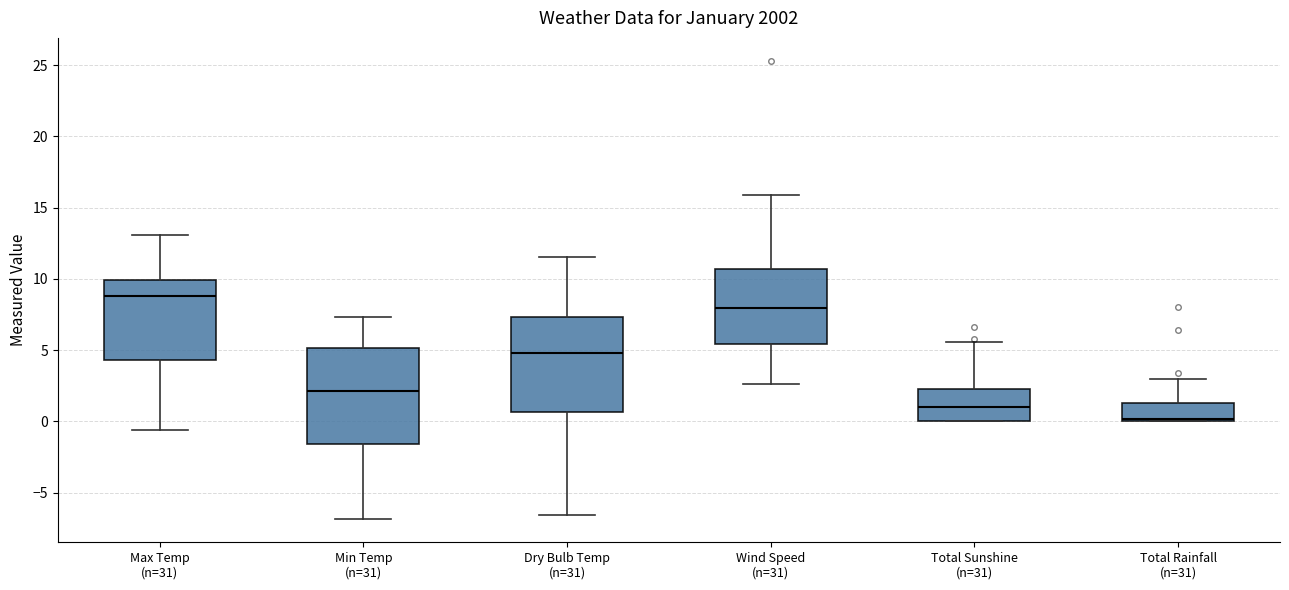

Reading left to right, transcribe this box plot: for each box, give where its median line is, the range the box spans, and where its two whiskers end, as read against the y-axis. The values are not printed on the chart, so give them approximately, as read against the axis.

Max Temp (n=31): median 9.0, box 4.5 to 10.0, whiskers -0.5 to 13.0
Min Temp (n=31): median 2.0, box -1.5 to 5.0, whiskers -7.0 to 7.5
Dry Bulb Temp (n=31): median 5.0, box 0.5 to 7.5, whiskers -6.5 to 11.5
Wind Speed (n=31): median 8.0, box 5.5 to 10.5, whiskers 2.5 to 16.0
Total Sunshine (n=31): median 1.0, box 0.0 to 2.5, whiskers 0.0 to 5.5
Total Rainfall (n=31): median 0.0 (just above the box's lower edge), box 0.0 to 1.5, whiskers 0.0 to 3.0